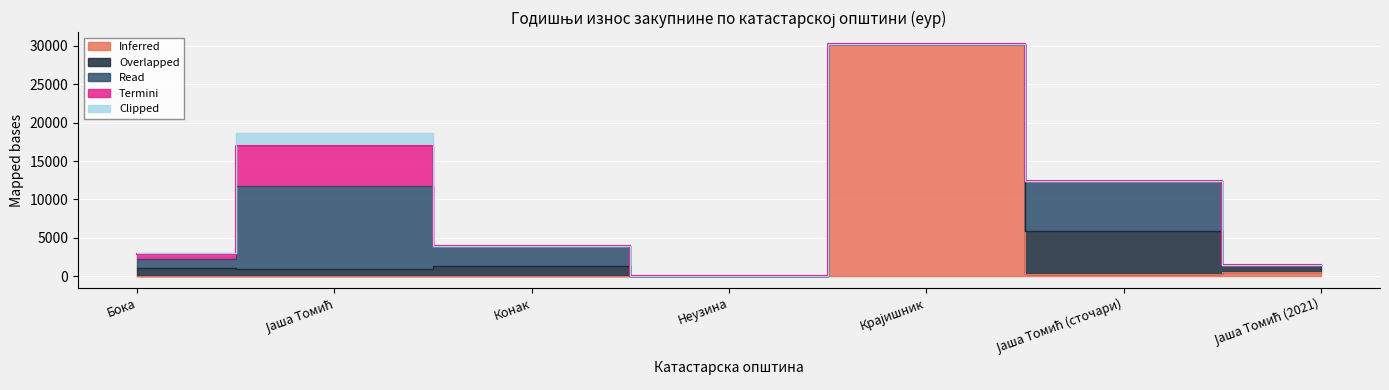

What is the total value across all series at Јаша Томић?

18705.2